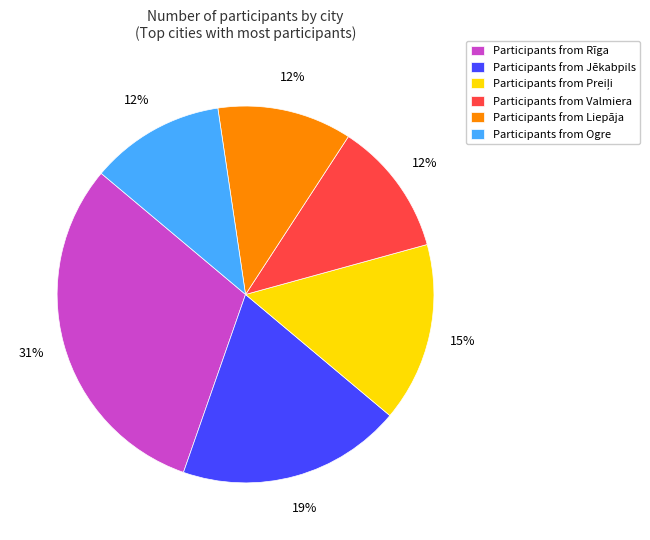

Which slice is the largest?

Participants from Rīga